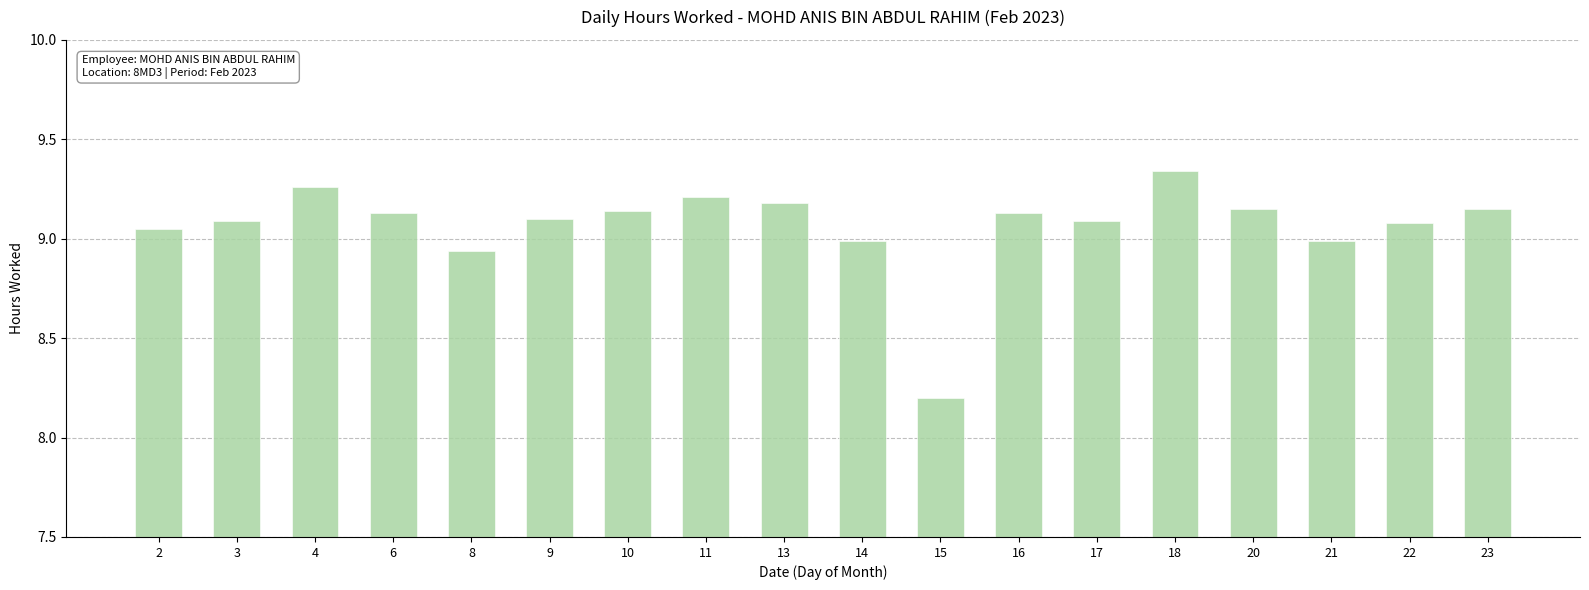

The value at 6 is 6.1. True or false?

False